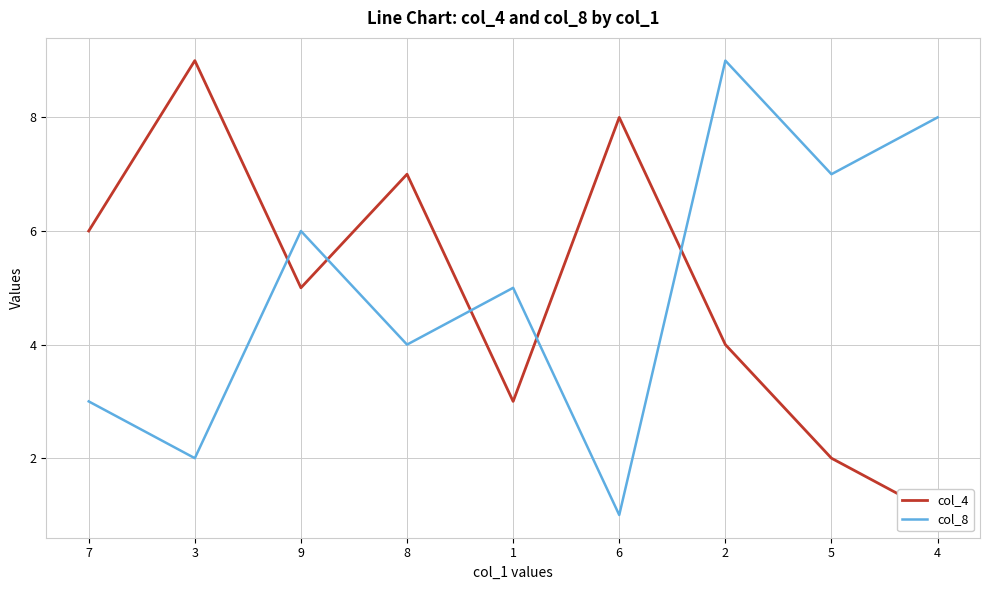

List the labels in order of col_4 value, smallest first.

4, 5, 1, 2, 9, 7, 8, 6, 3